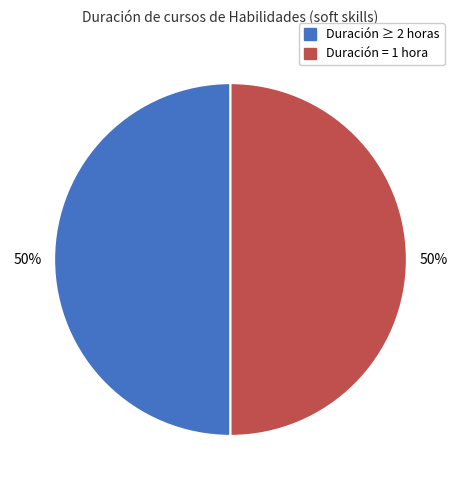

To the nearest percent, what is the average slice percentage?

50%